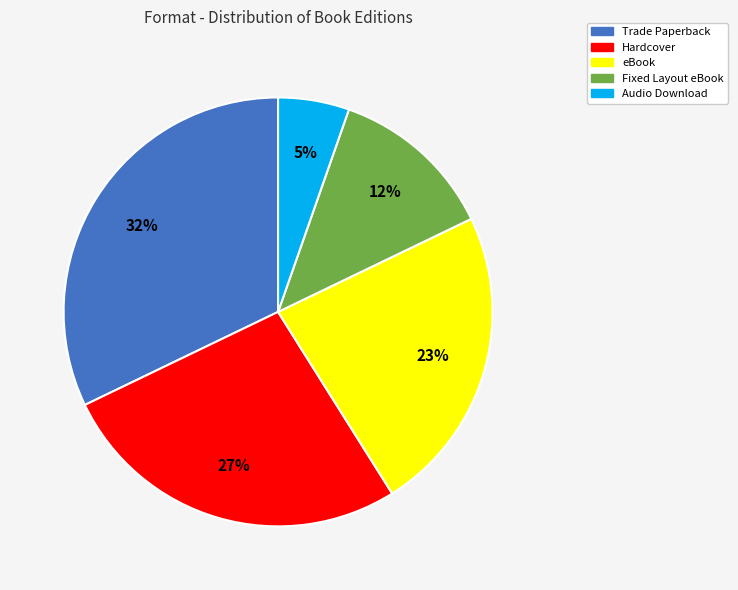

To the nearest percent, what percentage of the pie is Hardcover?

27%